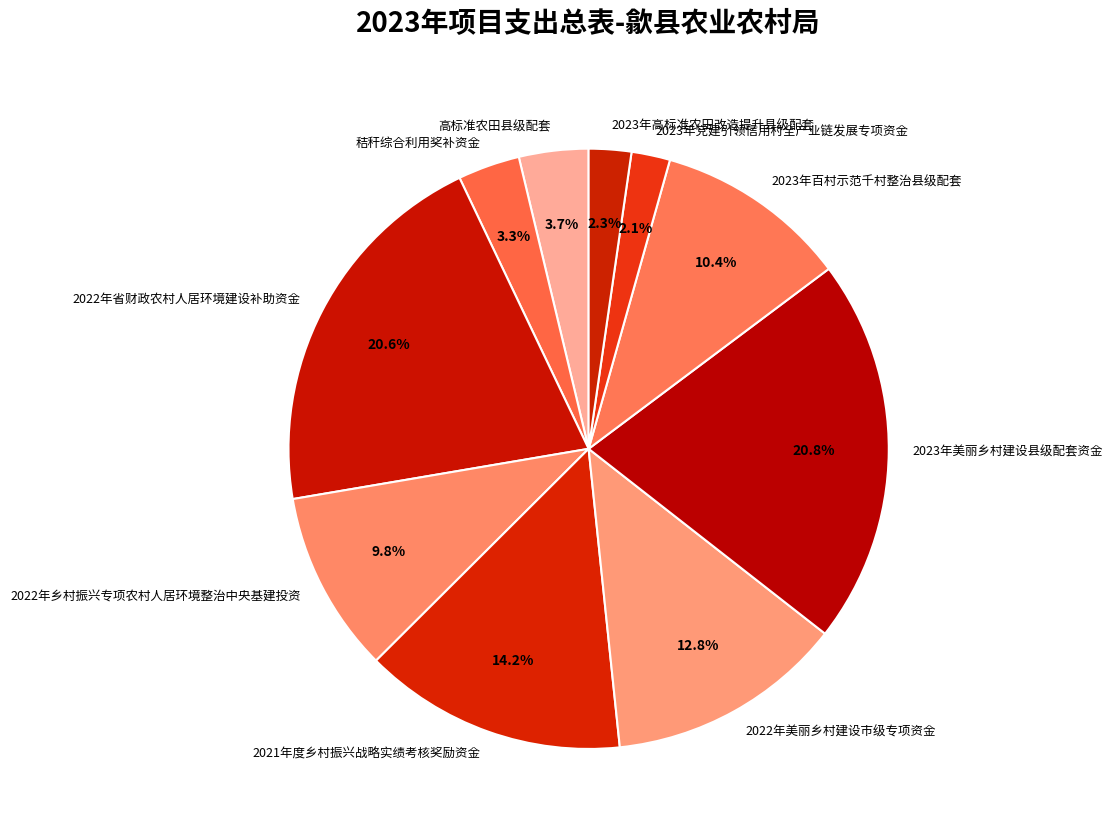

To the nearest percent, what is the difference between the 2023年美丽乡村建设县级配套资金 and 2022年乡村振兴专项农村人居环境整治中央基建投资 slice percentages?

11%